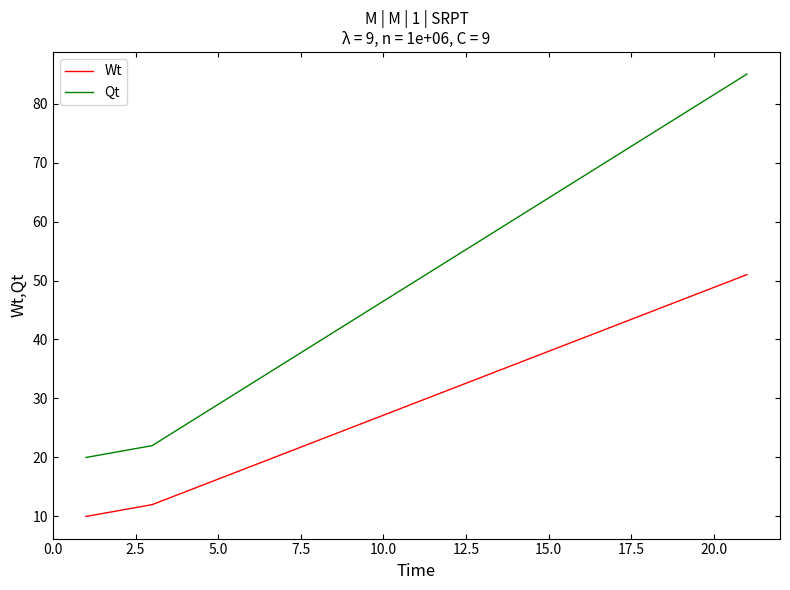

List the series in order of their peak value, highest first.

Qt, Wt